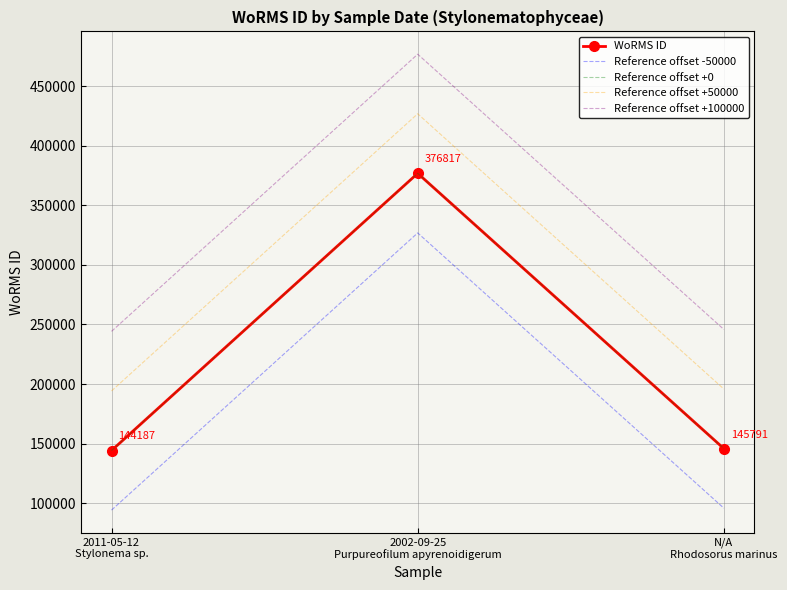

What is the difference between the maximum and minimum values in the Reference offset +100000 series?

232630